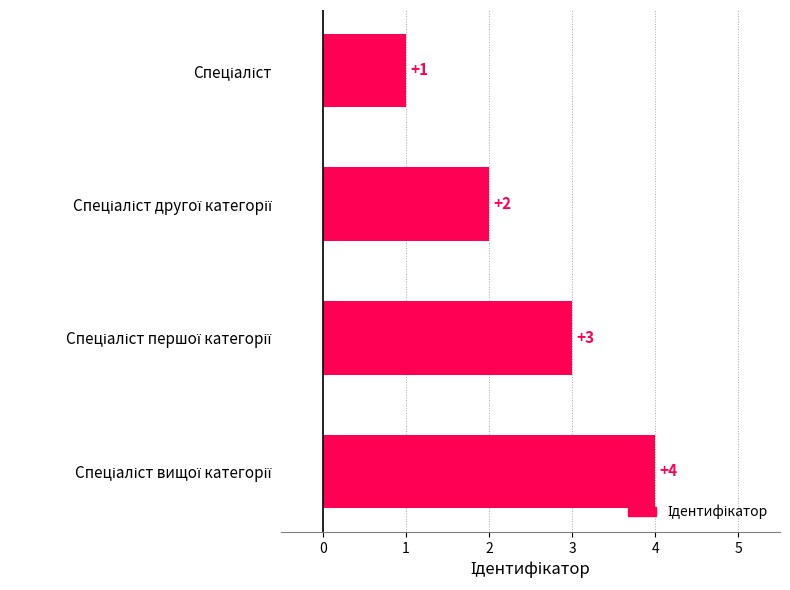

What is the value of the 2nd bar from the top?

2